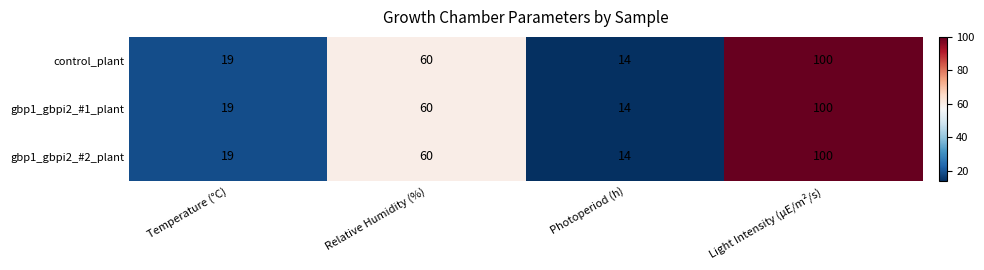

Read the gbp1_gbpi2_#2_plant value at Relative Humidity (%), to the nearest 10.

60